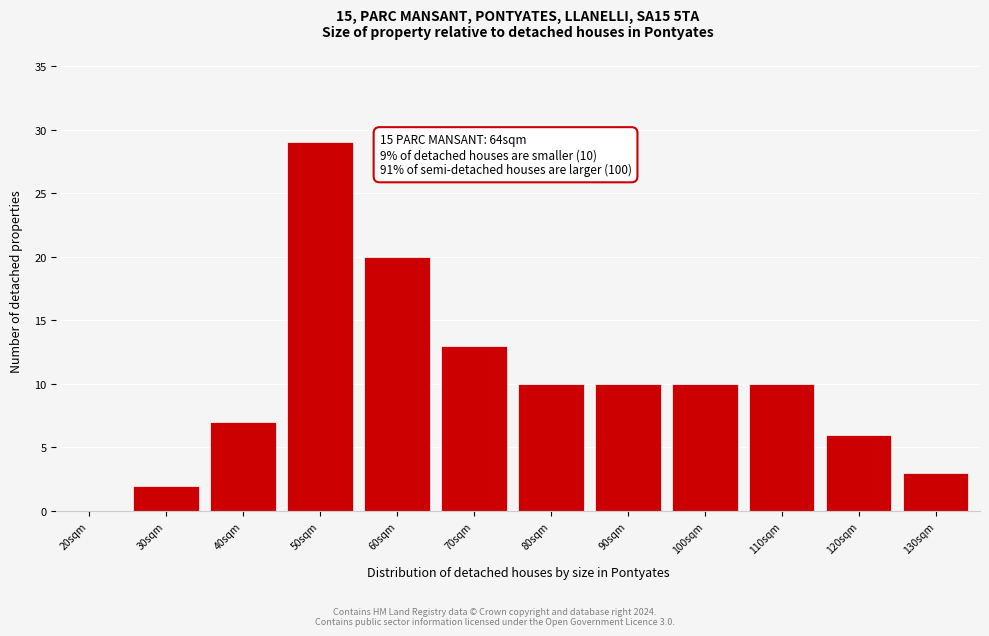

Reading right to left, what are all the values shown in this chart?

130sqm=3	120sqm=6	110sqm=10	100sqm=10	90sqm=10	80sqm=10	70sqm=13	60sqm=20	50sqm=29	40sqm=7	30sqm=2	20sqm=0